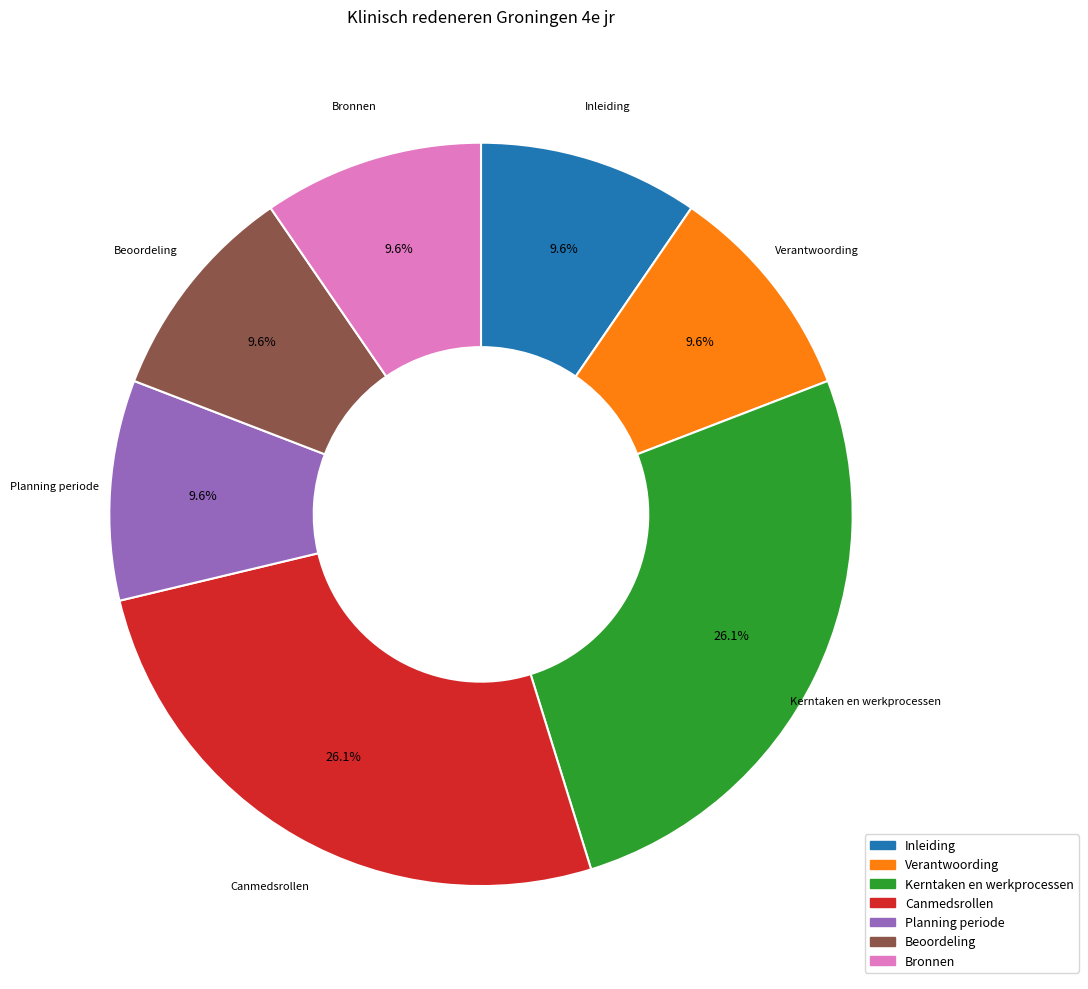

What percentage do Verantwoording and Canmedsrollen together represent?

35.6%